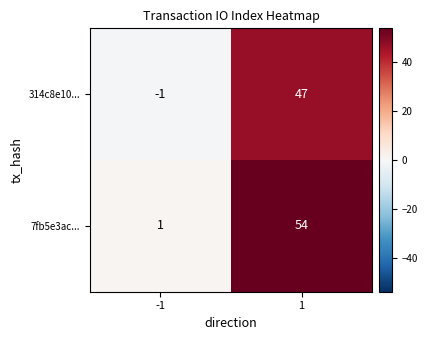

At which category is the sum across all series the highest?

1